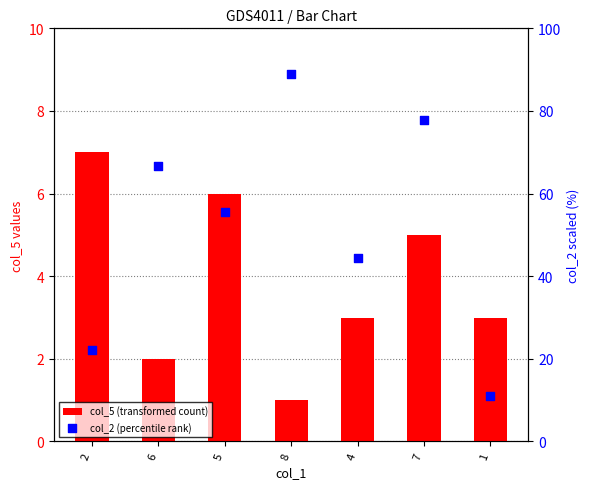

Which series has the widest spread of Y values?

col_2 (percentile rank)